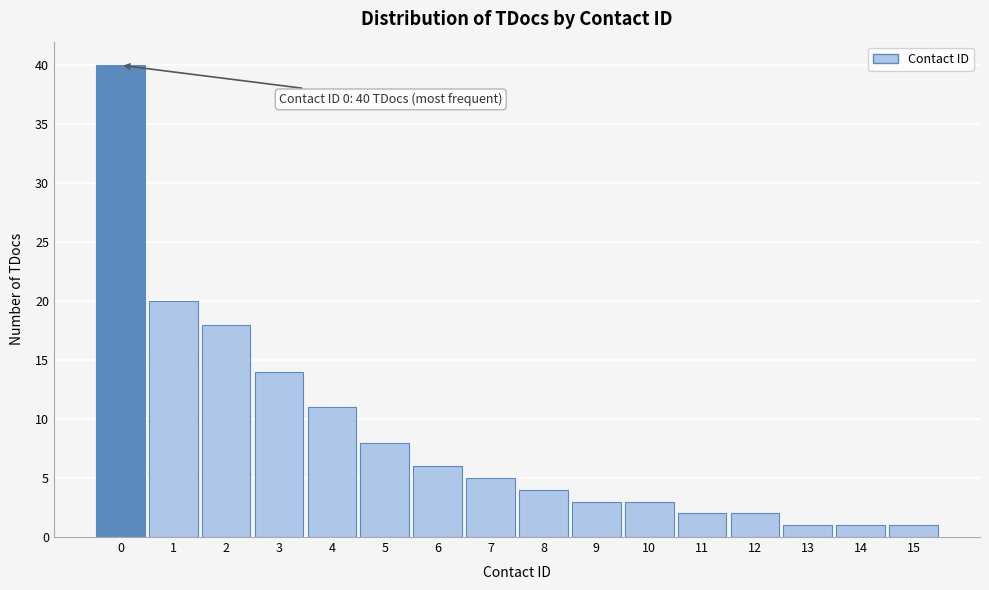

Reading left to right, extract all data points from this chart.

0=40	1=20	2=18	3=14	4=11	5=8	6=6	7=5	8=4	9=3	10=3	11=2	12=2	13=1	14=1	15=1